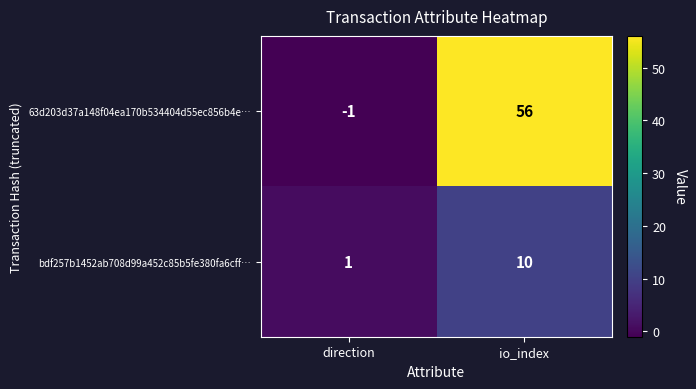

What is the sum of all bdf257b1452ab708d99a452c85b5fe380fa6cff… values?

11